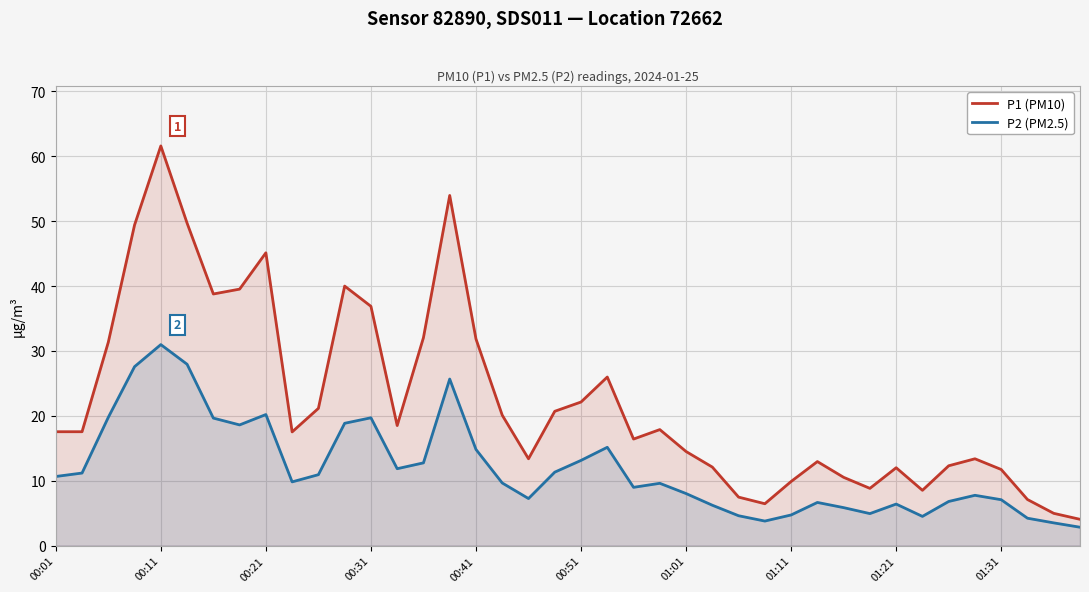

True or false: P1 (PM10) and P2 (PM2.5) intersect in this chart.

False